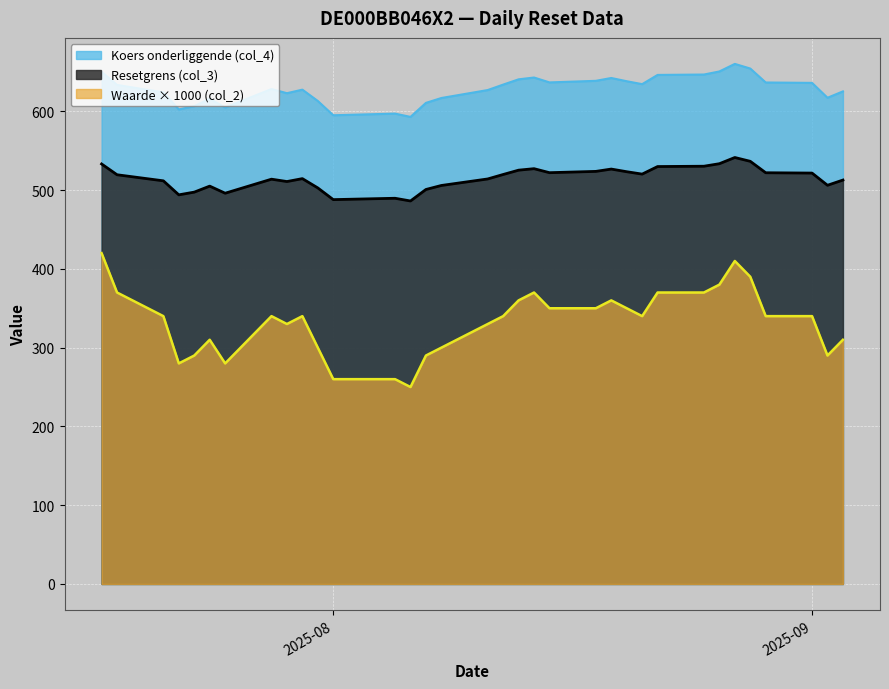

Rank the series by their average value, from lowest to highest.

Waarde × 1000 (col_2), Resetgrens (col_3), Koers onderliggende (col_4)